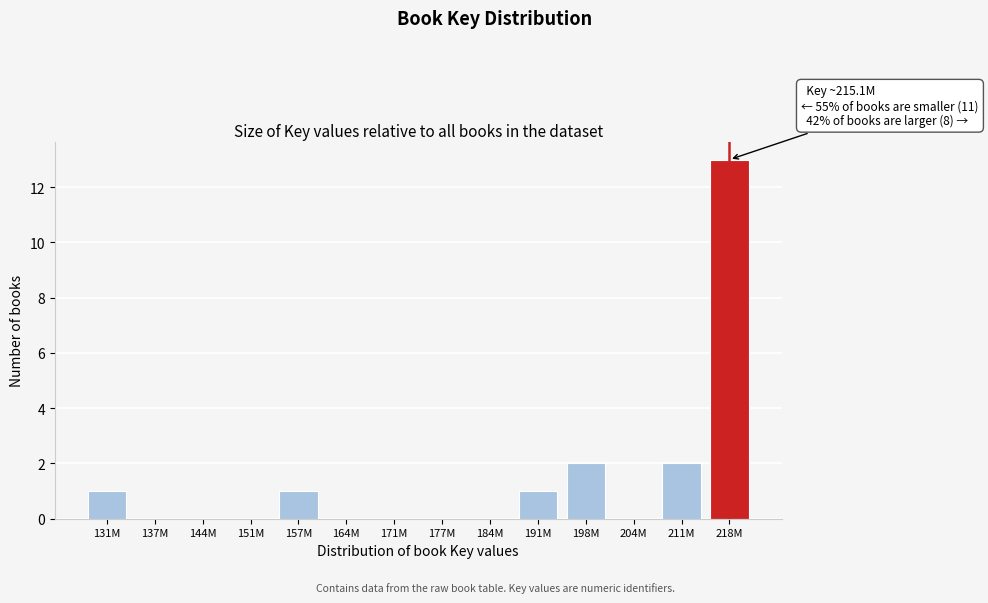

Reading right to left, what are all the values shown in this chart?

218M=13	211M=2	204M=0	198M=2	191M=1	184M=0	177M=0	171M=0	164M=0	157M=1	151M=0	144M=0	137M=0	131M=1